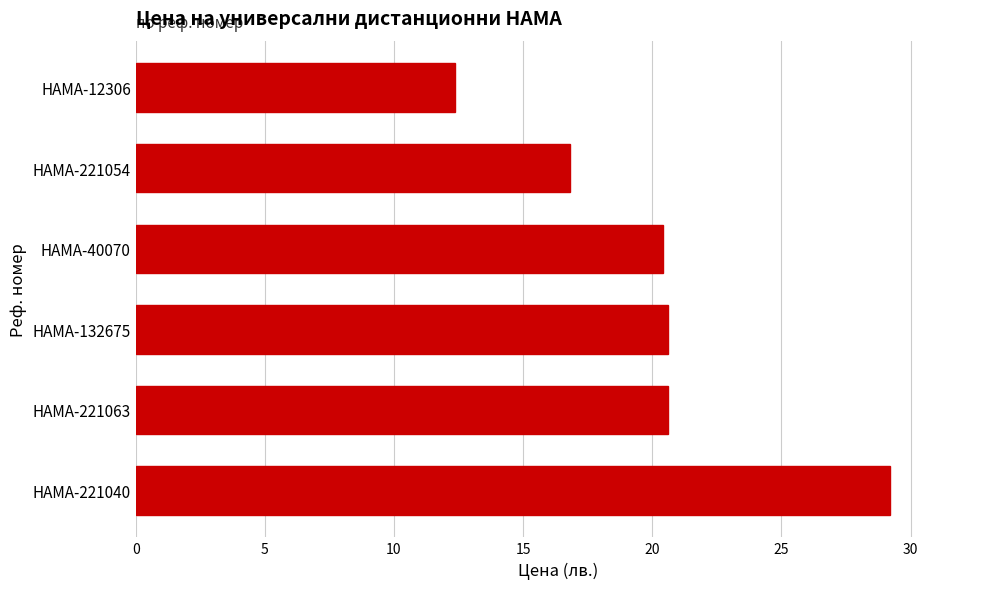

Read the value at HAMA-12306.

12.3